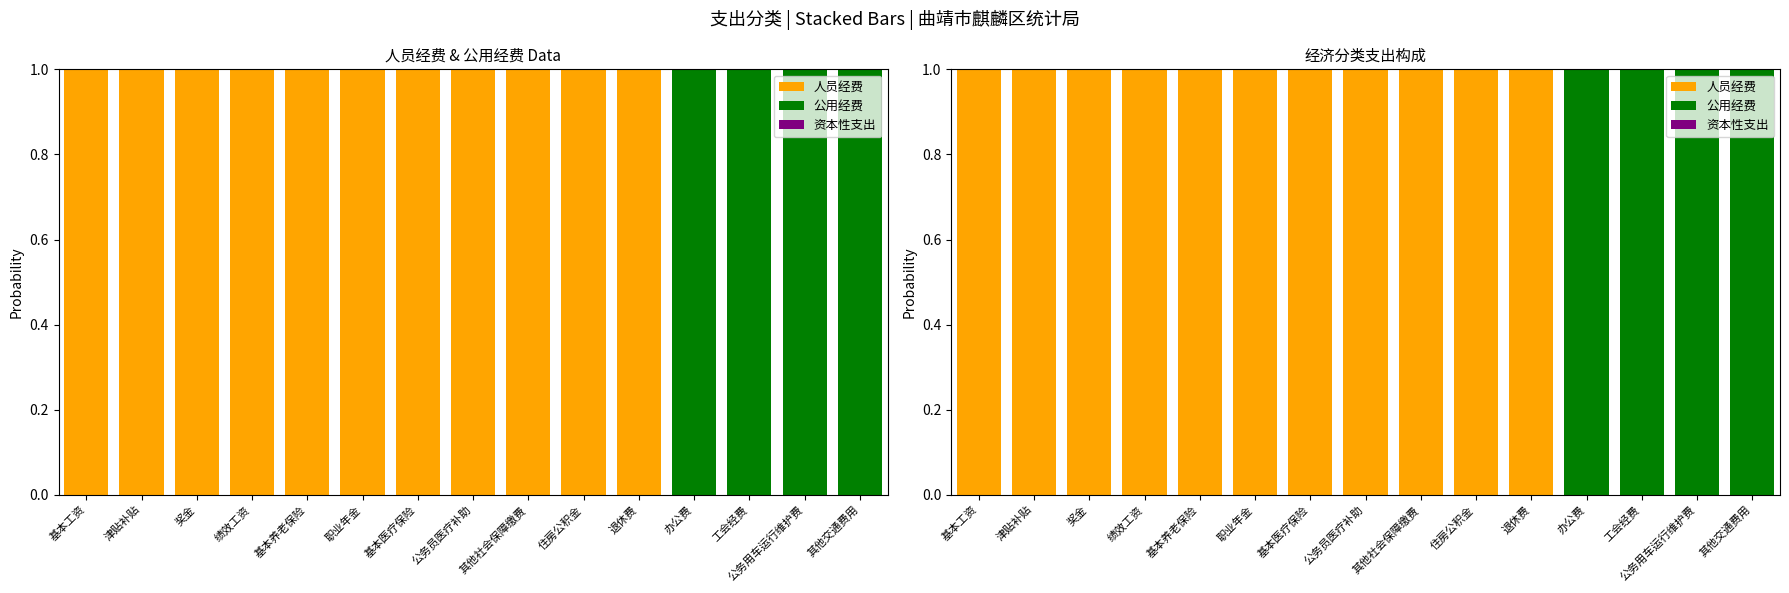

List the labels in order of 公用经费 value, largest first.

办公费, 工会经费, 公务用车运行维护费, 其他交通费用, 基本工资, 津贴补贴, 奖金, 绩效工资, 基本养老保险, 职业年金, 基本医疗保险, 公务员医疗补助, 其他社会保障缴费, 住房公积金, 退休费